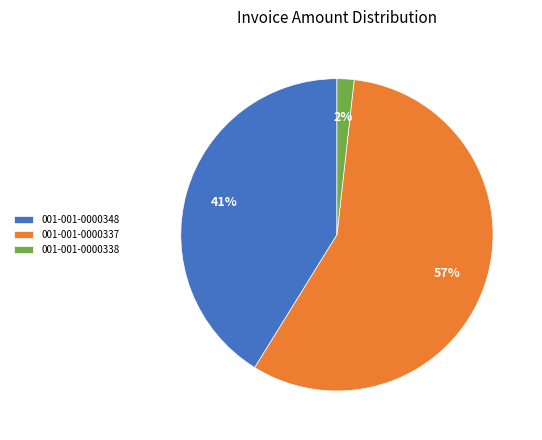

Which slice is the largest?

001-001-0000337